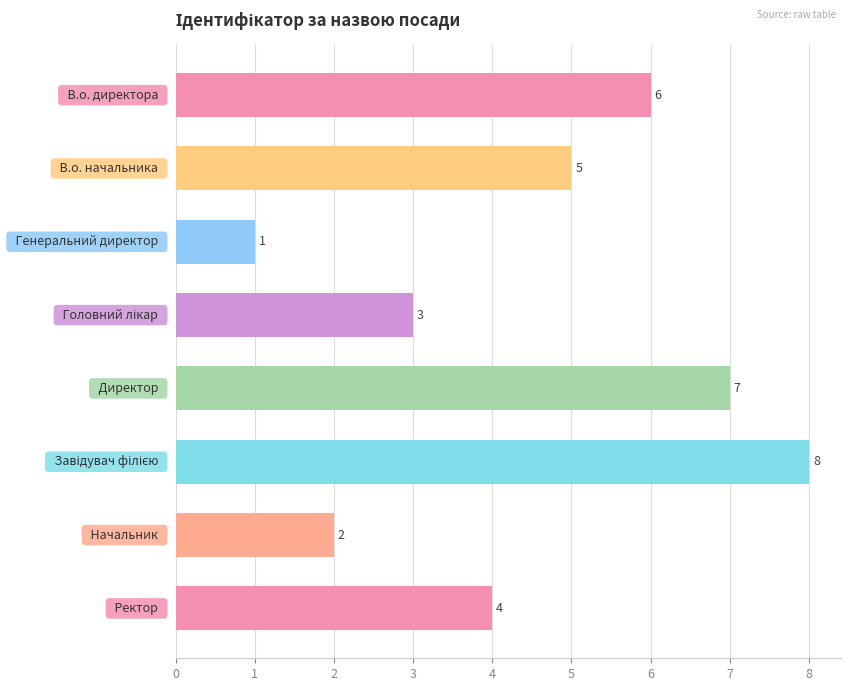

What is the greatest value displayed?

8